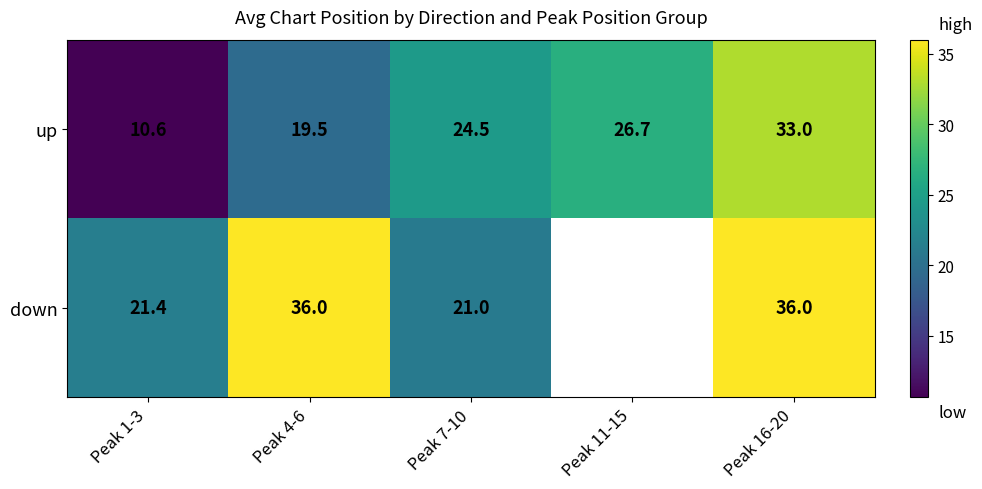

True or false: down has a value of 10.1 at Peak 16-20.

False